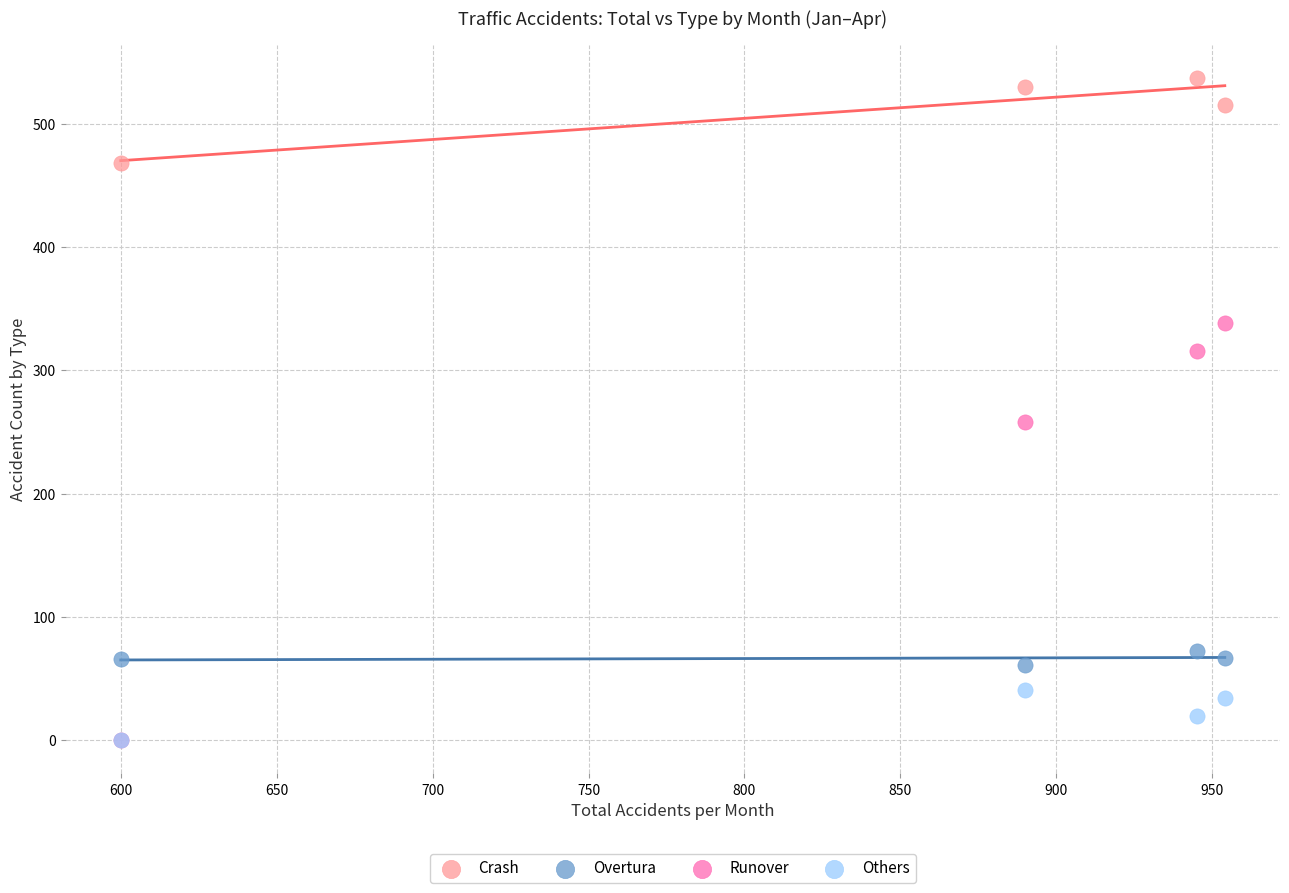

Across all series, what Y value is closest to 268?

258